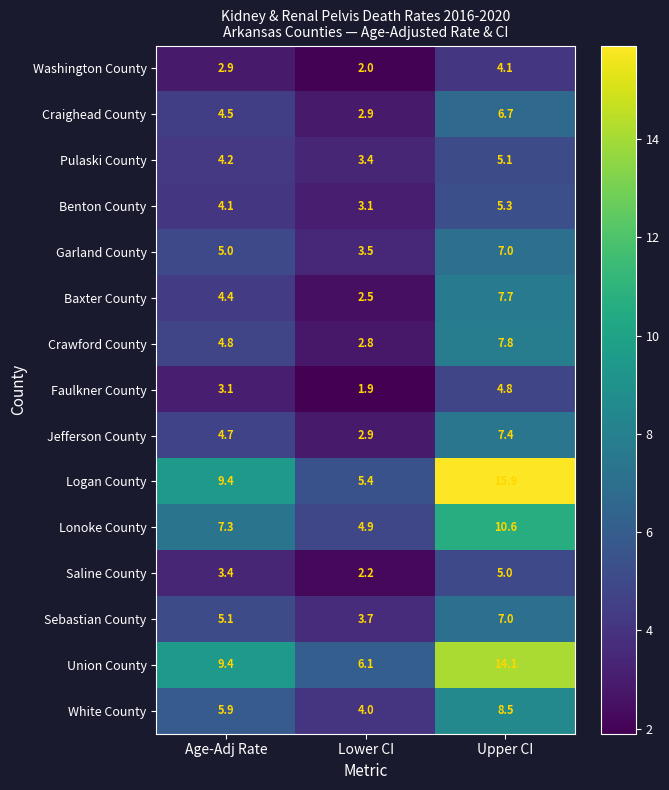

Rank the categories by Faulkner County value from highest to lowest.

Upper CI, Age-Adj Rate, Lower CI